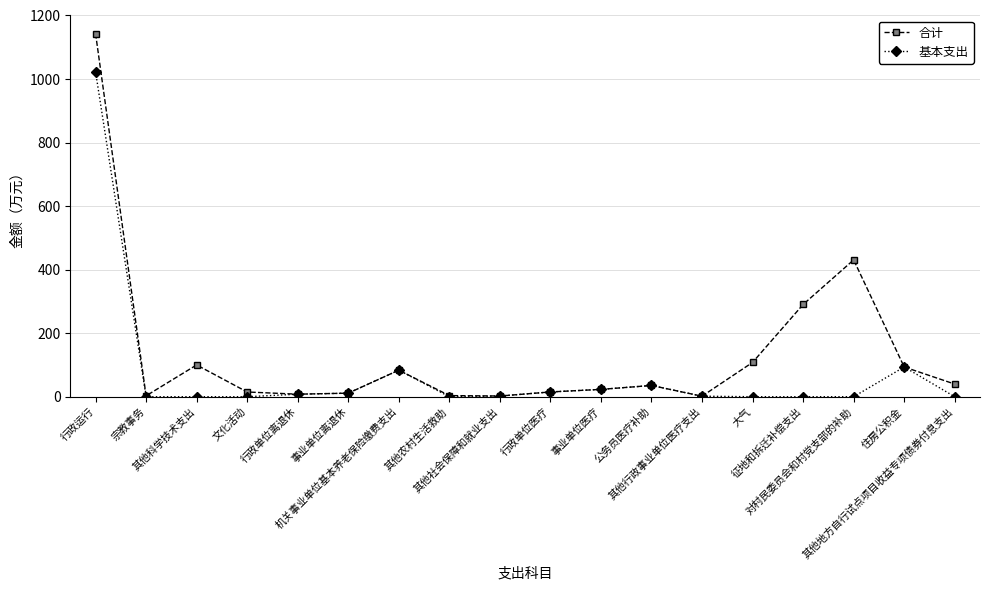

At which category does 合计 reach its first local valley?

宗教事务